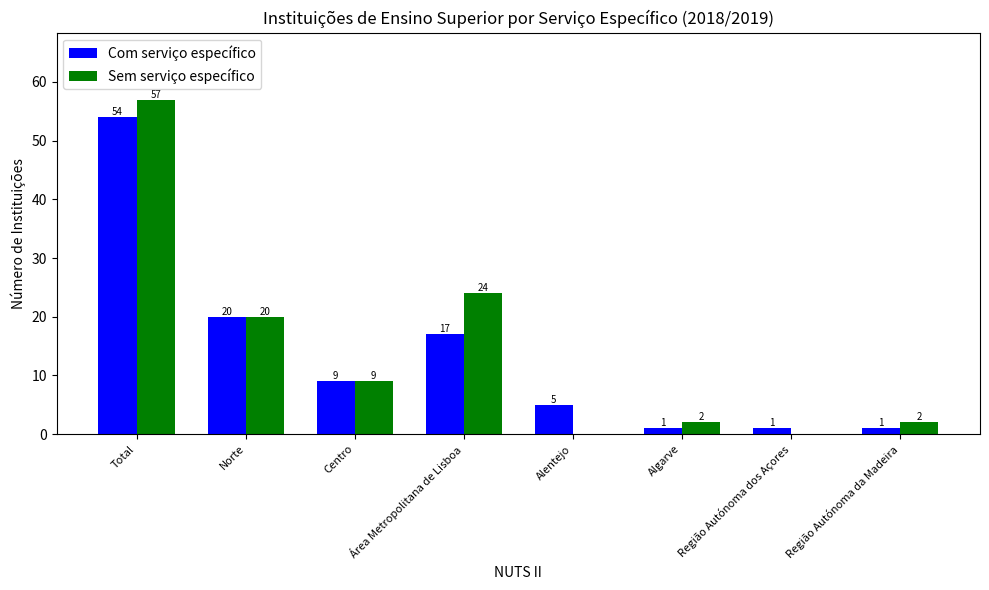

Is the value of Sem serviço específico at Centro greater than the value of Com serviço específico at Região Autónoma dos Açores?

Yes